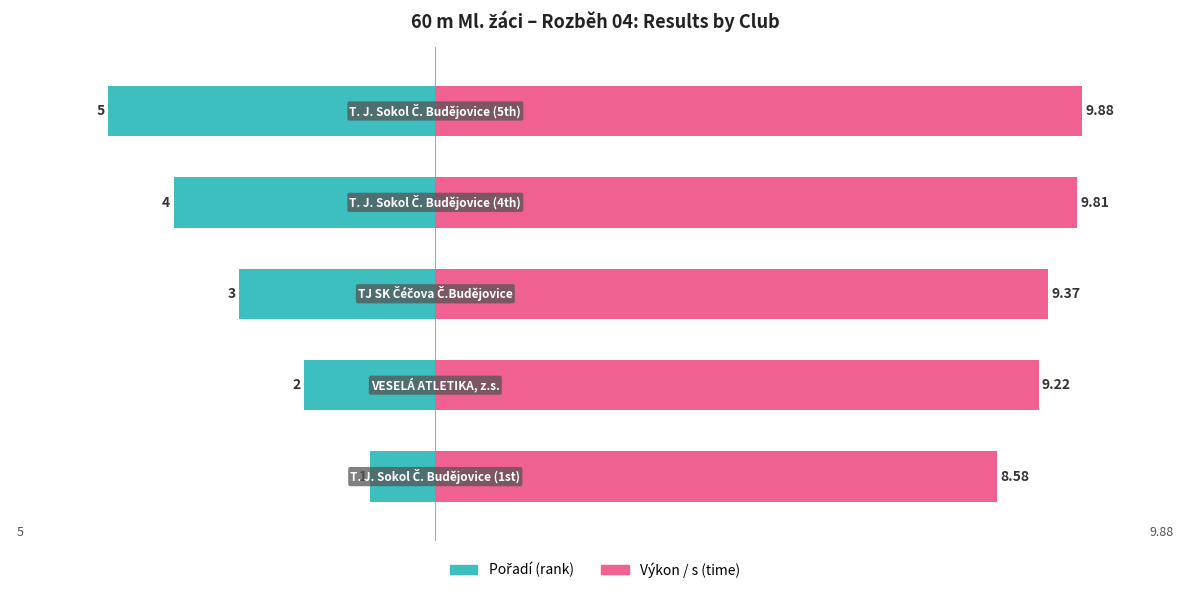

The value of Pořadí (rank) at 2 is -3.0. True or false?

True